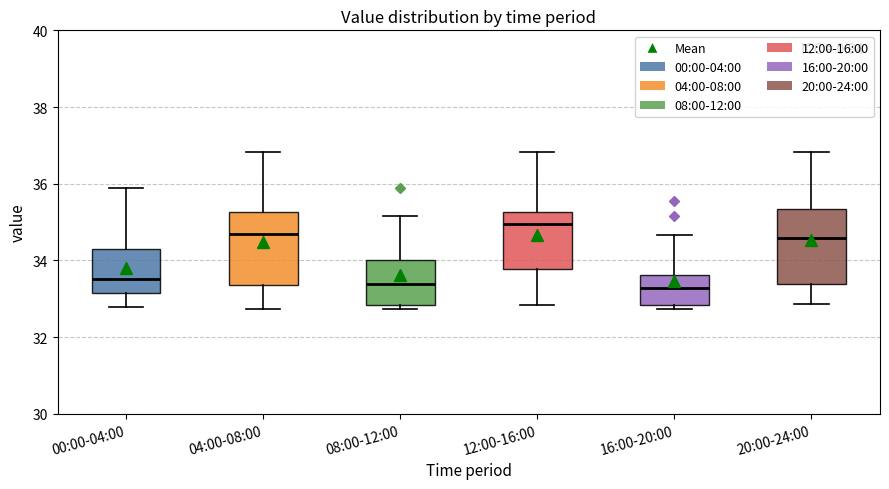

Reading left to right, transcribe this box plot: for each box, give where its median line is, the range the box spans, and where its two whiskers end, as read against the y-axis. The values are not printed on the chart, so give them approximately, as read against the axis.

00:00-04:00: median 33.6, box 33.2 to 34.4, whiskers 32.8 to 35.8
04:00-08:00: median 34.6, box 33.4 to 35.2, whiskers 32.8 to 36.8
08:00-12:00: median 33.4, box 32.8 to 34.0, whiskers 32.8 (just below the box's lower edge) to 35.2
12:00-16:00: median 35.0, box 33.8 to 35.2, whiskers 32.8 to 36.8
16:00-20:00: median 33.2, box 32.8 to 33.6, whiskers 32.8 (just below the box's lower edge) to 34.6
20:00-24:00: median 34.6, box 33.4 to 35.4, whiskers 32.8 to 36.8